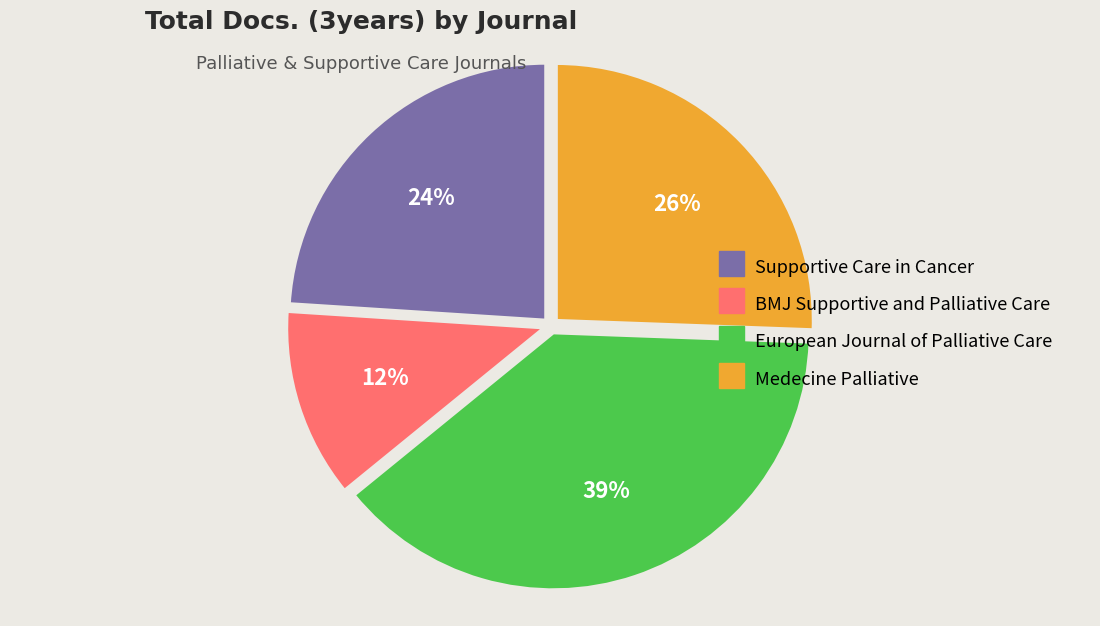

The Supportive Care in Cancer slice represents 24% of the pie. True or false?

True